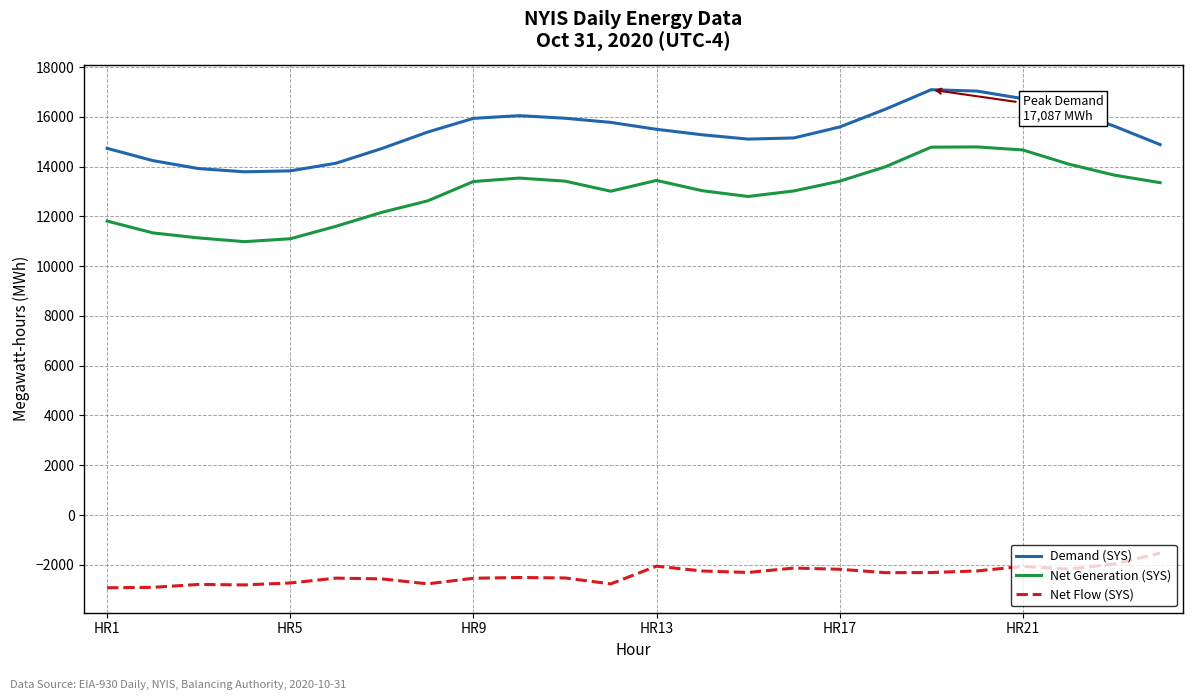

Which series has the largest total across all categories?

Demand (SYS)